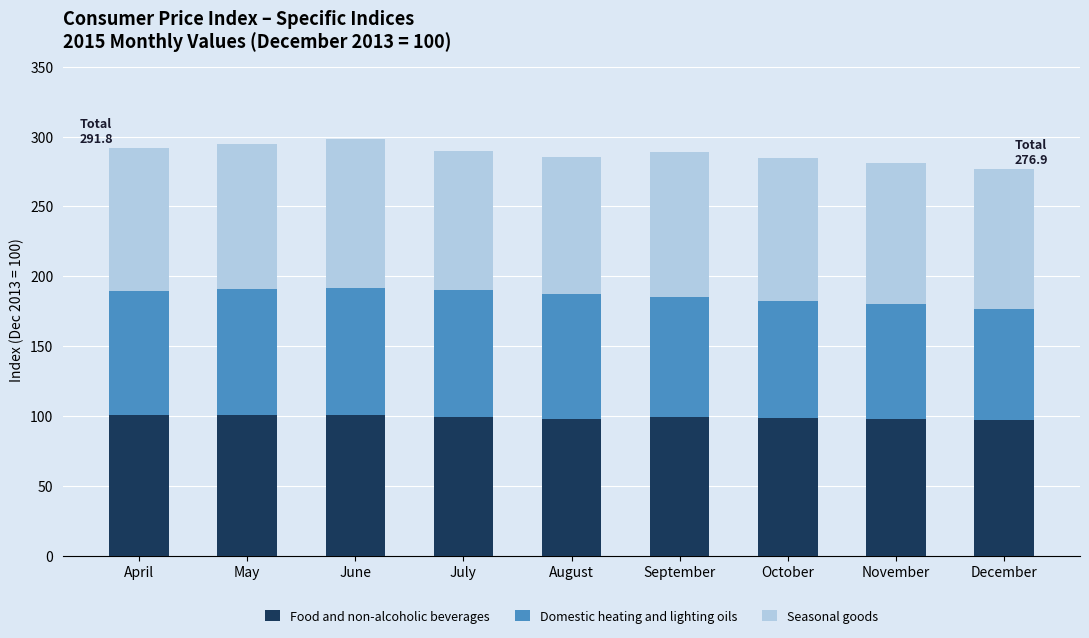

The value of Food and non-alcoholic beverages at April is 143.1. True or false?

False